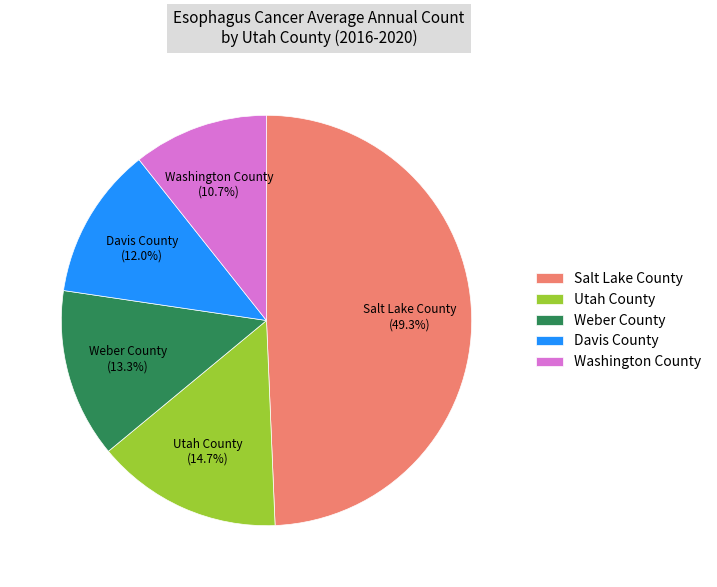

Rank the categories by value from lowest to highest.

Washington County, Davis County, Weber County, Utah County, Salt Lake County